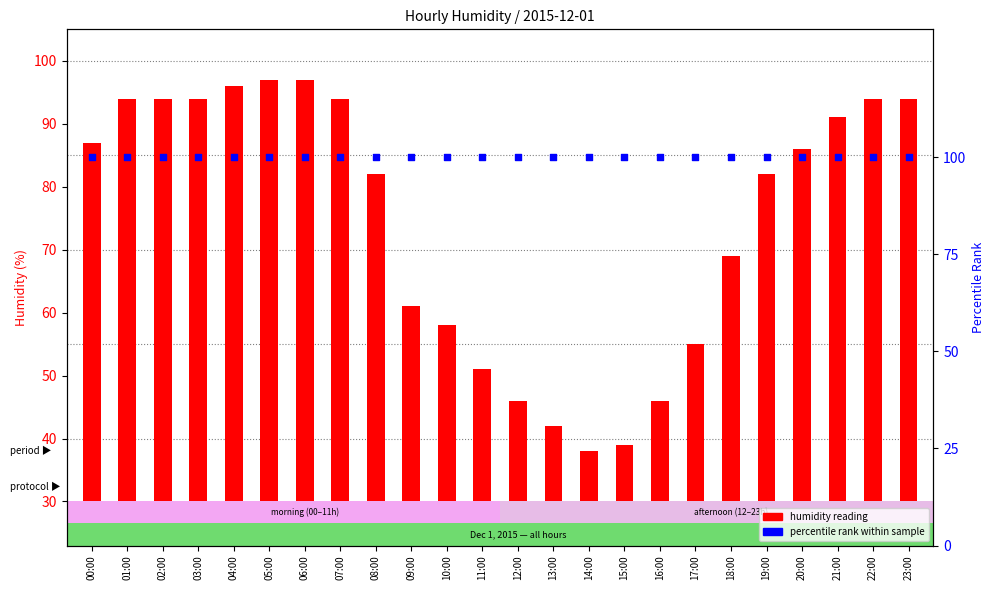

Which series contains the lowest Y value?

humidity reading